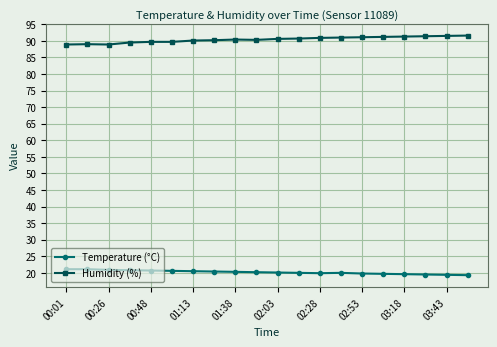

What is the value of the Humidity (%) point at the 9th from the left?

90.4